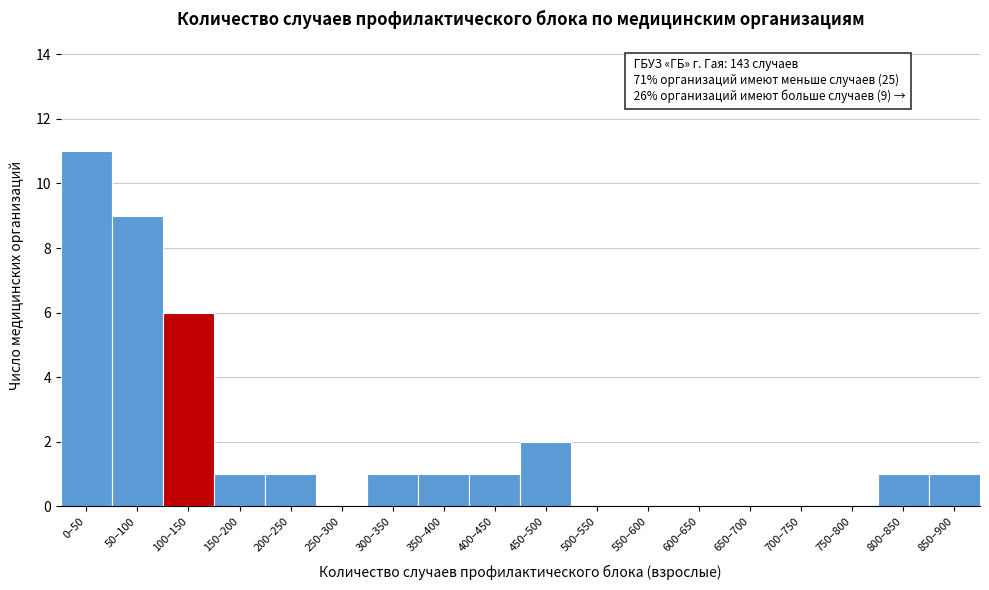

Reading left to right, list all the values displayed in this chart.

0–50=11	50–100=9	100–150=6	150–200=1	200–250=1	250–300=0	300–350=1	350–400=1	400–450=1	450–500=2	500–550=0	550–600=0	600–650=0	650–700=0	700–750=0	750–800=0	800–850=1	850–900=1